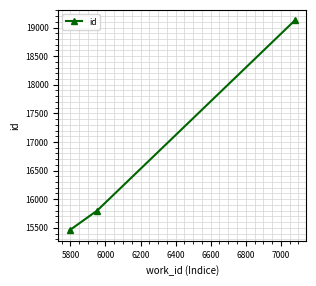

What is the greatest value displayed?

19125